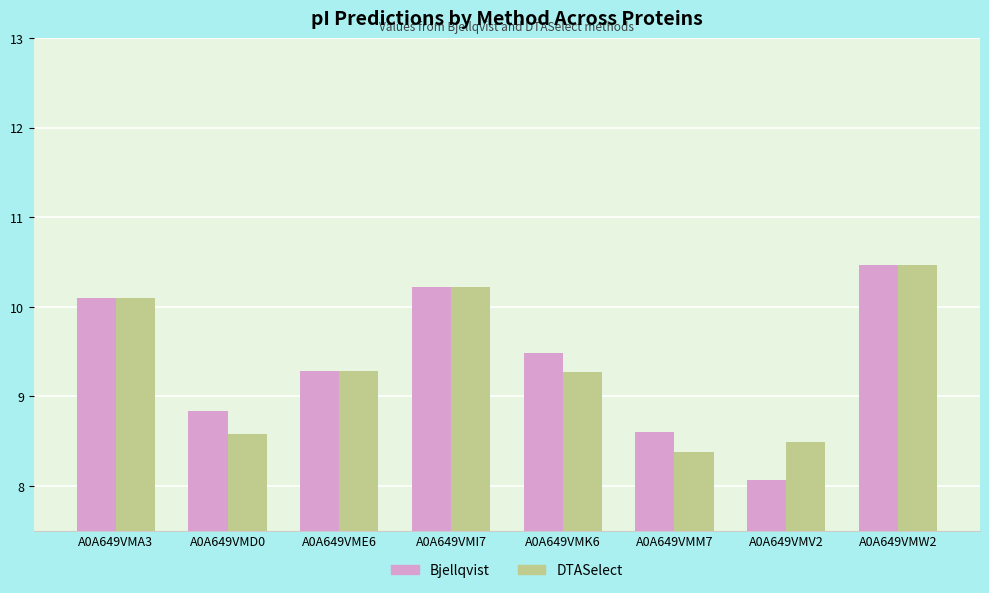

Which series changed the most between A0A649VME6 and A0A649VMM7?

DTASelect